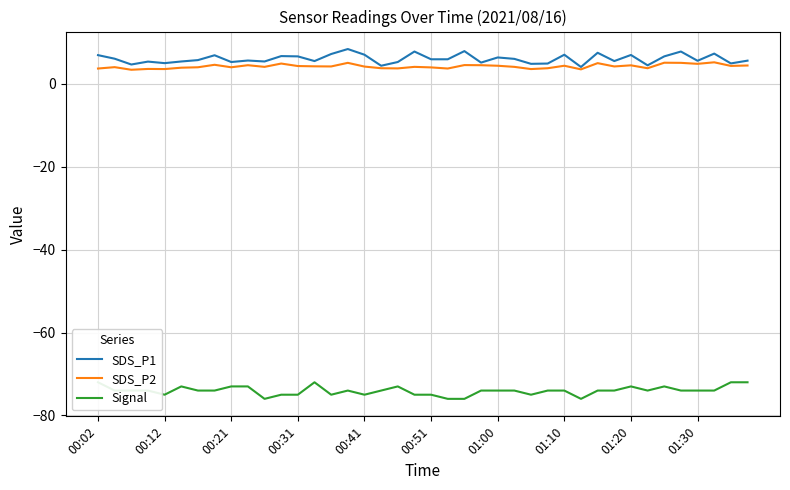

What is the minimum value for SDS_P2?

3.4